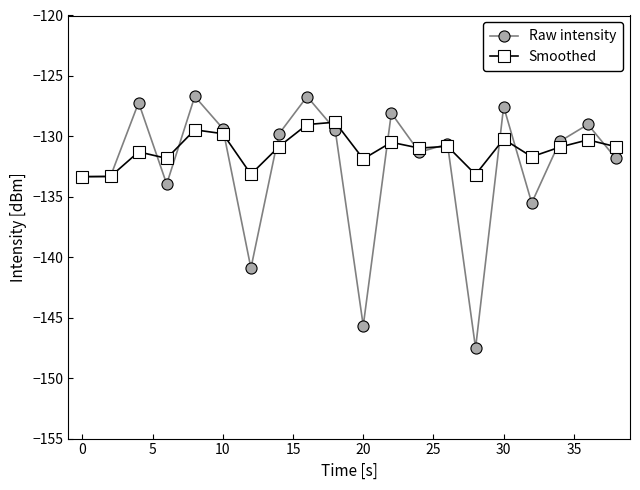

What is the minimum value shown in the chart?

-147.5